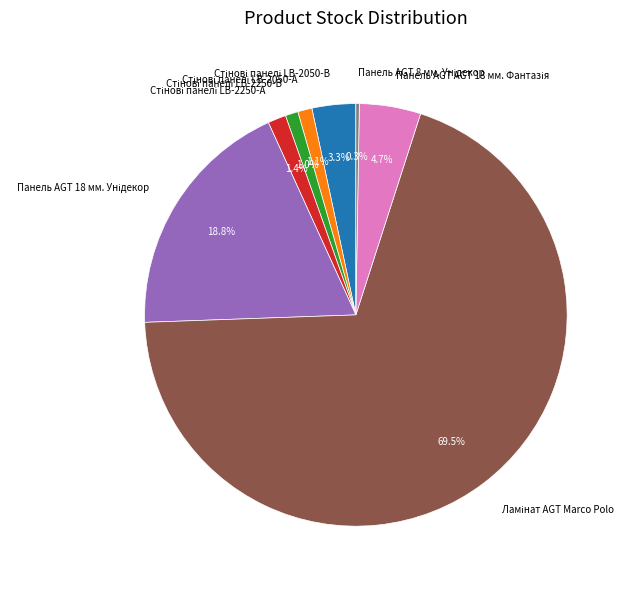

Is there any slice that represents more than half of the pie?

Yes